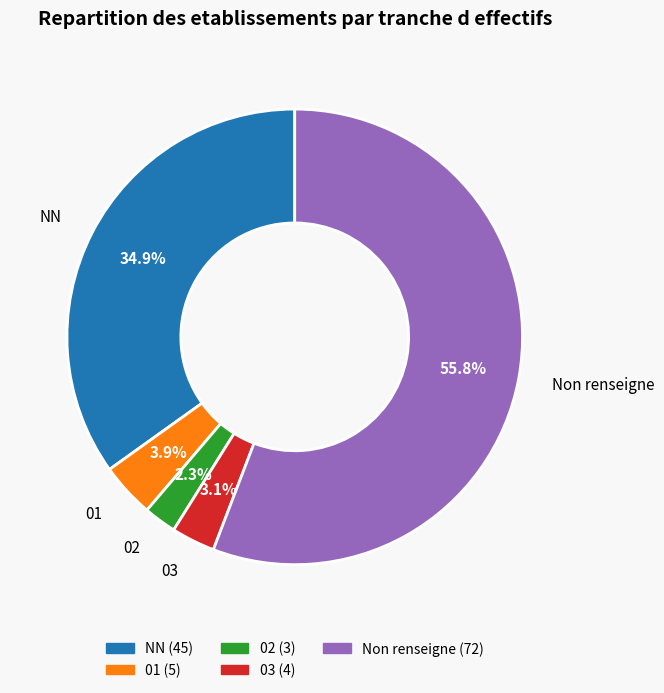

Is there any slice that represents more than half of the pie?

Yes